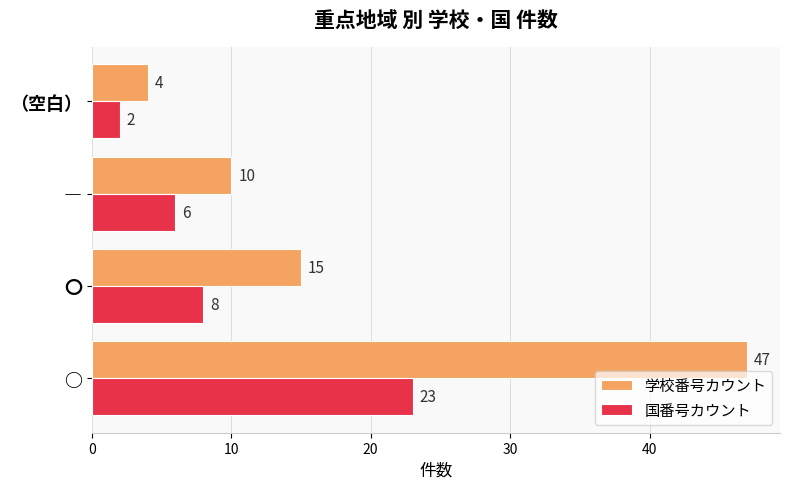

The 学校番号カウント series shows 2 at ―. True or false?

False